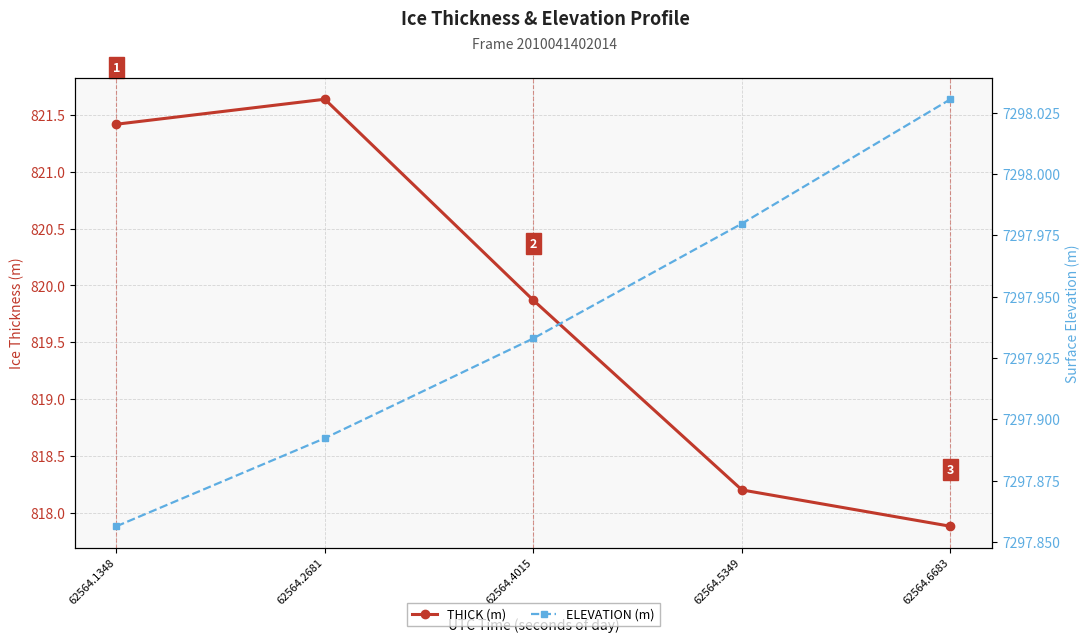

At which label does ELEVATION (m) reach its peak?

62564.6683